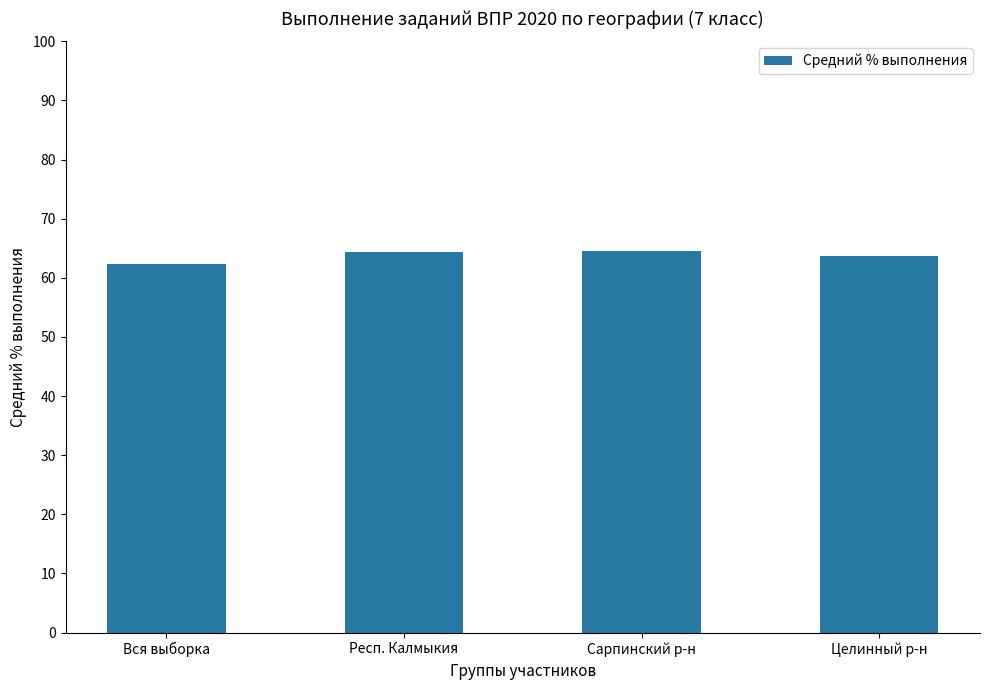

Which label corresponds to the smallest value in the chart?

Вся выборка